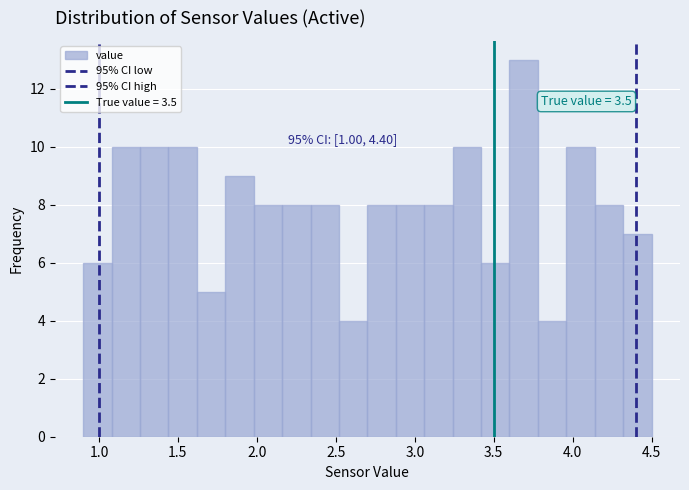

Around what value on the x-axis is the tallest bar? Give the approximate position of its centre, as read against the axis.

3.70